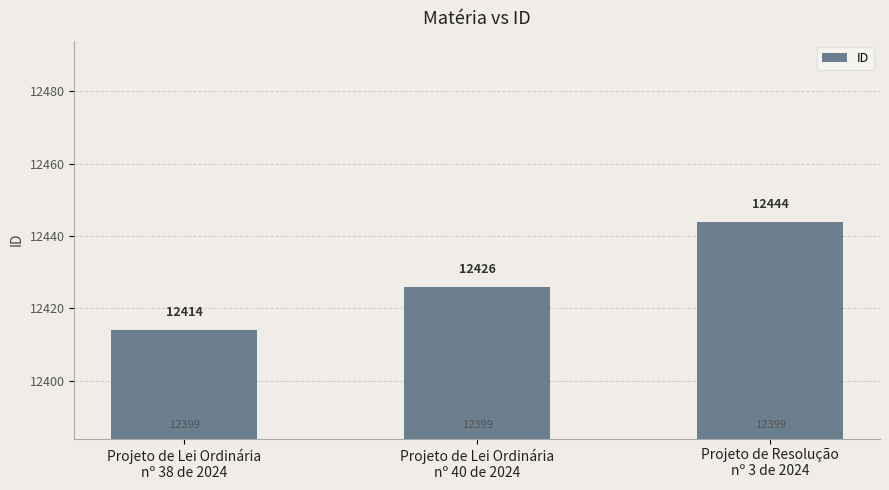

Rank the categories by value from lowest to highest.

Projeto de Lei Ordinária
nº 38 de 2024, Projeto de Lei Ordinária
nº 40 de 2024, Projeto de Resolução
nº 3 de 2024